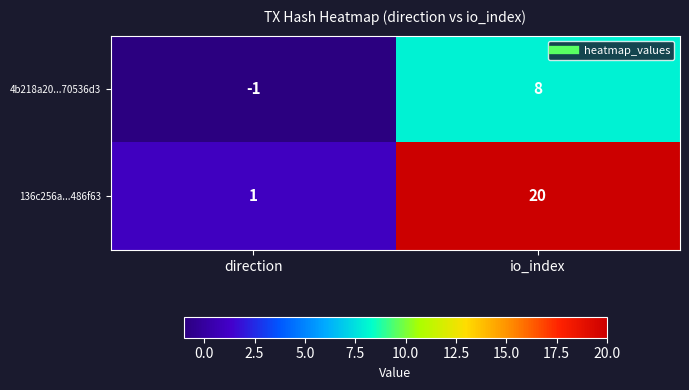

At which label is 136c256a...486f63 closest to 10?

direction